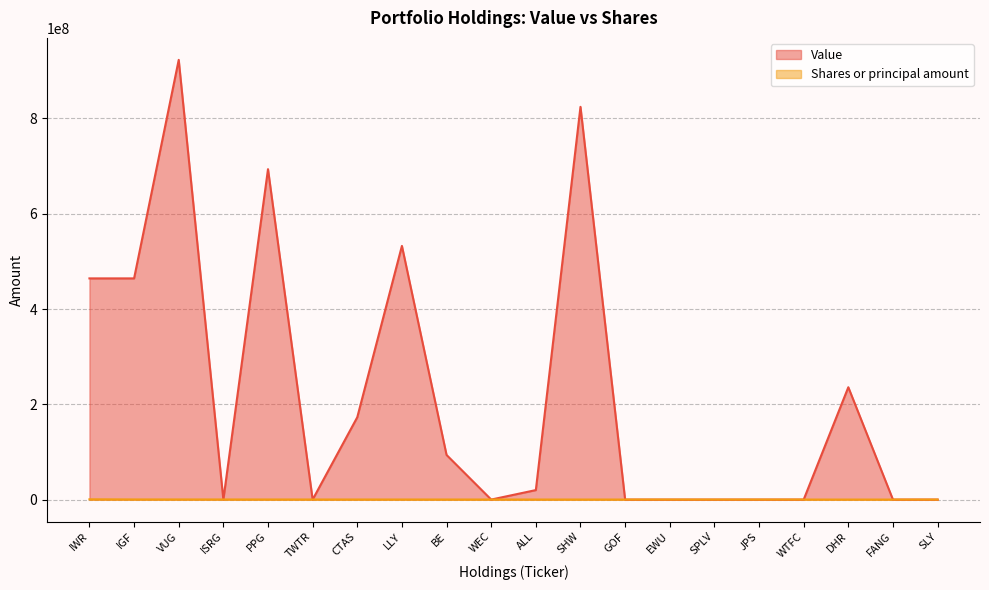

Which category has the lowest value across all series?

FANG